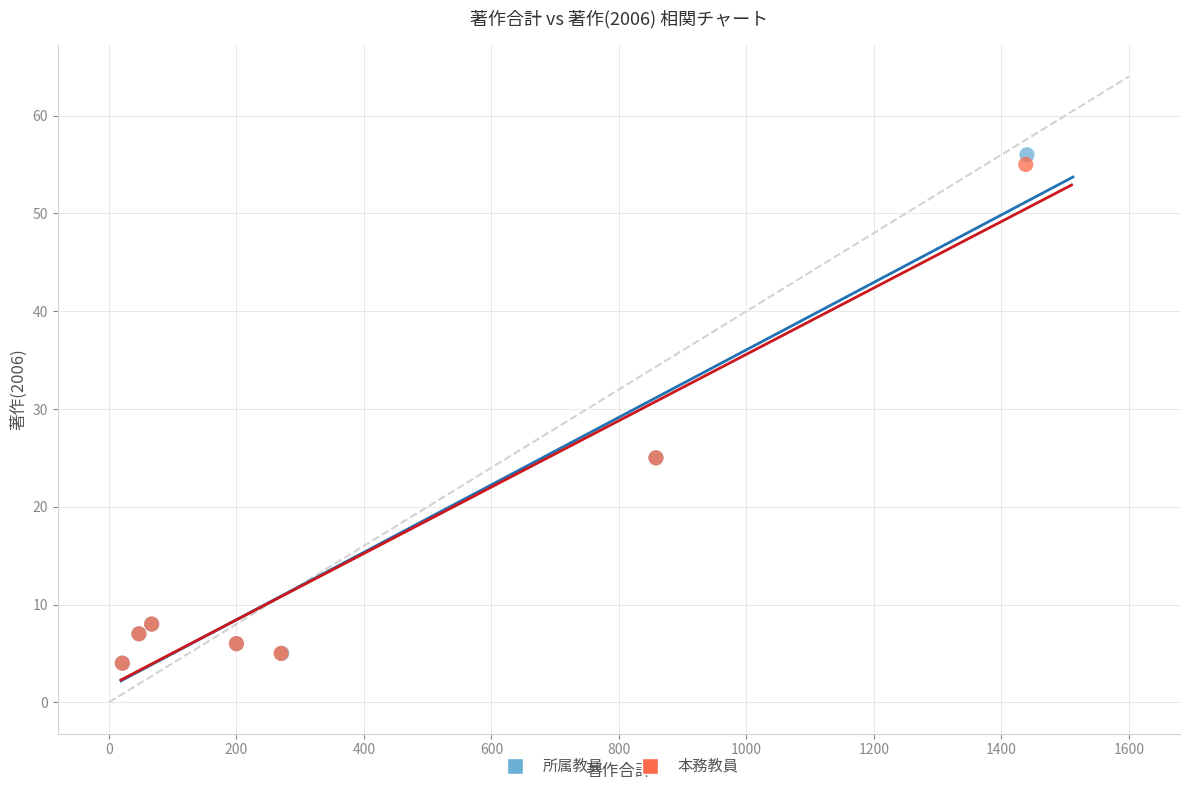

Which series has the widest spread of Y values?

所属教員